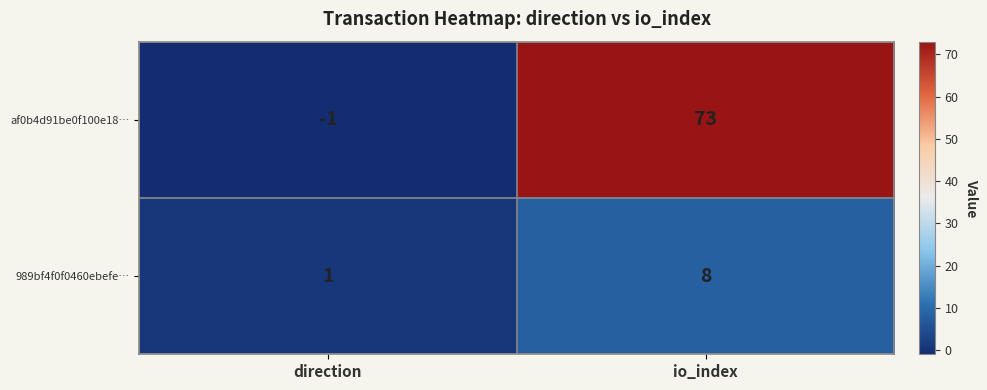

Which series has the largest range (max minus min)?

af0b4d91be0f100e18…